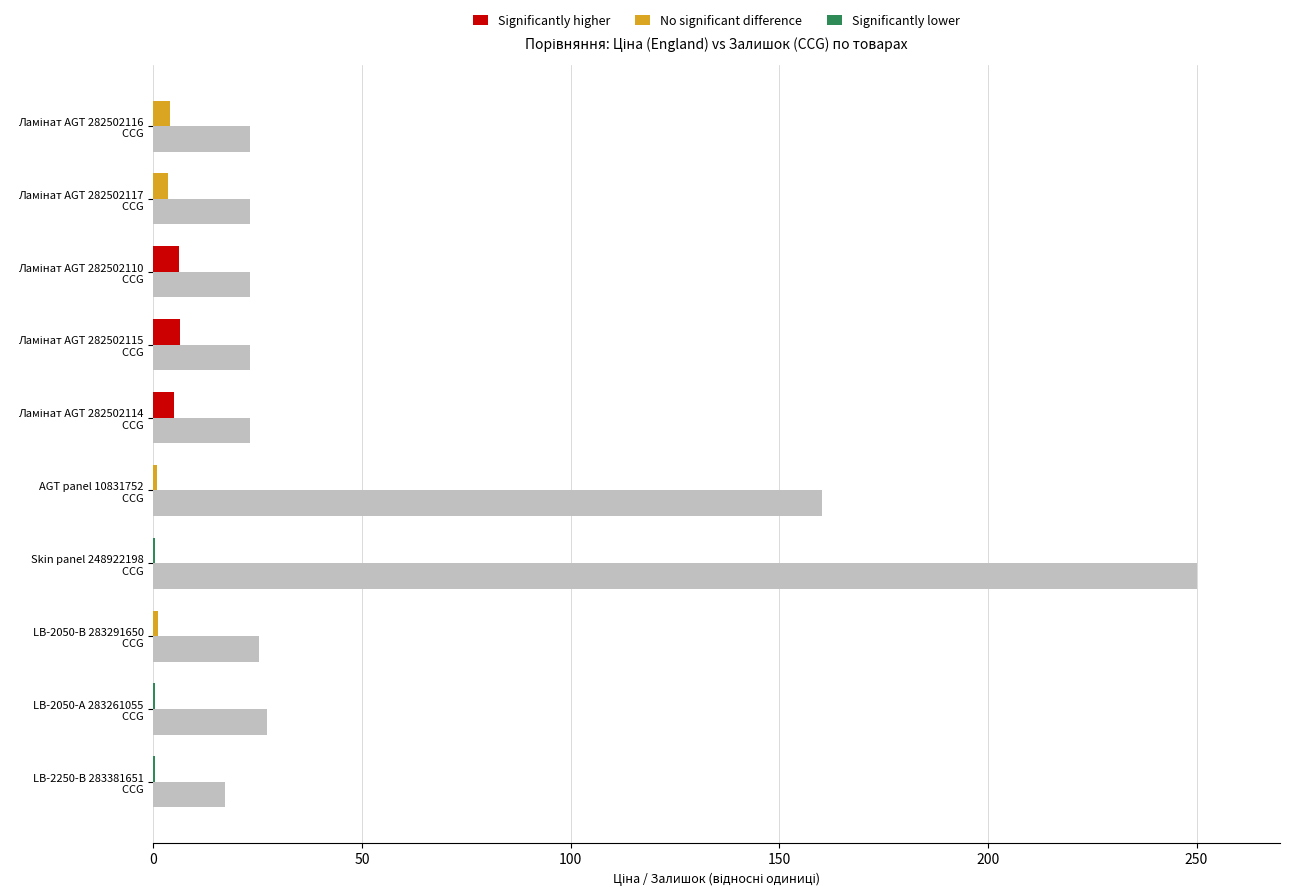

The chart shows a value of 40.8 at LB-2050-В 283291650 CCG. True or false?

False